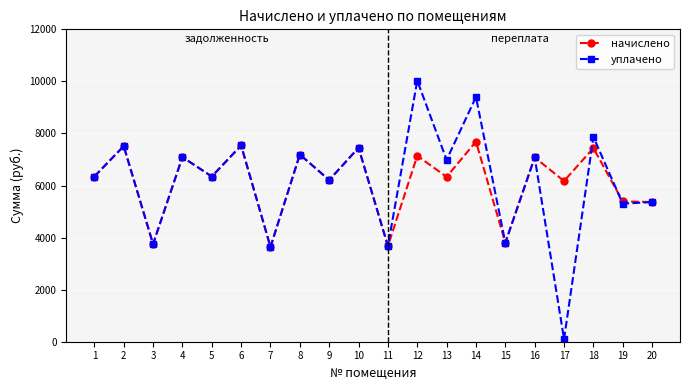

How many lines are shown in the chart?

2